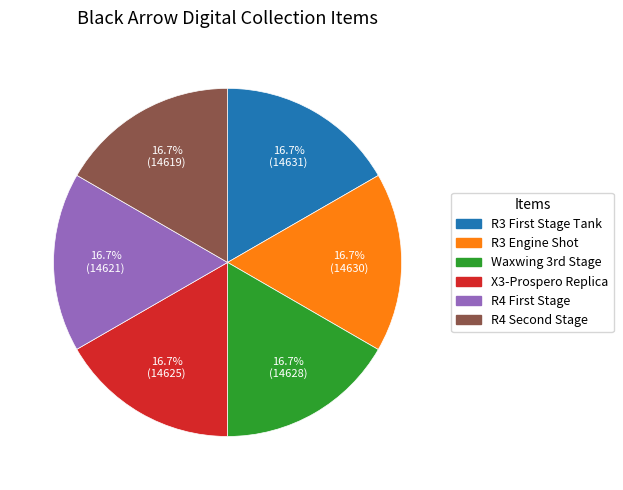

Count the number of slices in the pie.

6